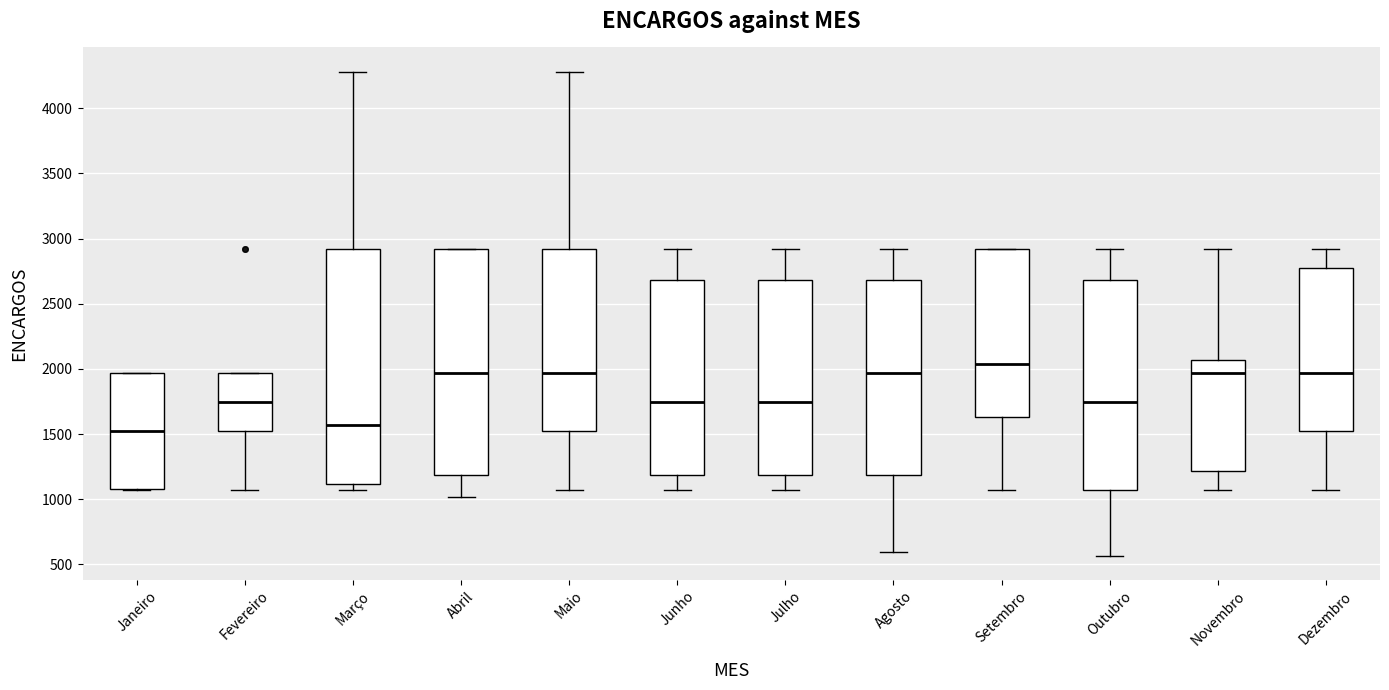

Reading left to right, read every box against the y-axis: the position of its median line, the range the box covers, and the ends of its whiskers. The values are not printed on the chart, so give them approximately, as read against the axis.

Janeiro: median 1500, box 1100 to 1950, whiskers 1050 to 1950
Fevereiro: median 1750, box 1500 to 1950, whiskers 1050 to 1950
Março: median 1550, box 1100 to 2900, whiskers 1050 to 4300
Abril: median 1950, box 1200 to 2900, whiskers 1000 to 2900
Maio: median 1950, box 1500 to 2900, whiskers 1050 to 4300
Junho: median 1750, box 1200 to 2700, whiskers 1050 to 2900
Julho: median 1750, box 1200 to 2700, whiskers 1050 to 2900
Agosto: median 1950, box 1200 to 2700, whiskers 600 to 2900
Setembro: median 2050, box 1650 to 2900, whiskers 1050 to 2900
Outubro: median 1750, box 1050 to 2700, whiskers 550 to 2900
Novembro: median 1950, box 1200 to 2050, whiskers 1050 to 2900
Dezembro: median 1950, box 1500 to 2800, whiskers 1050 to 2900